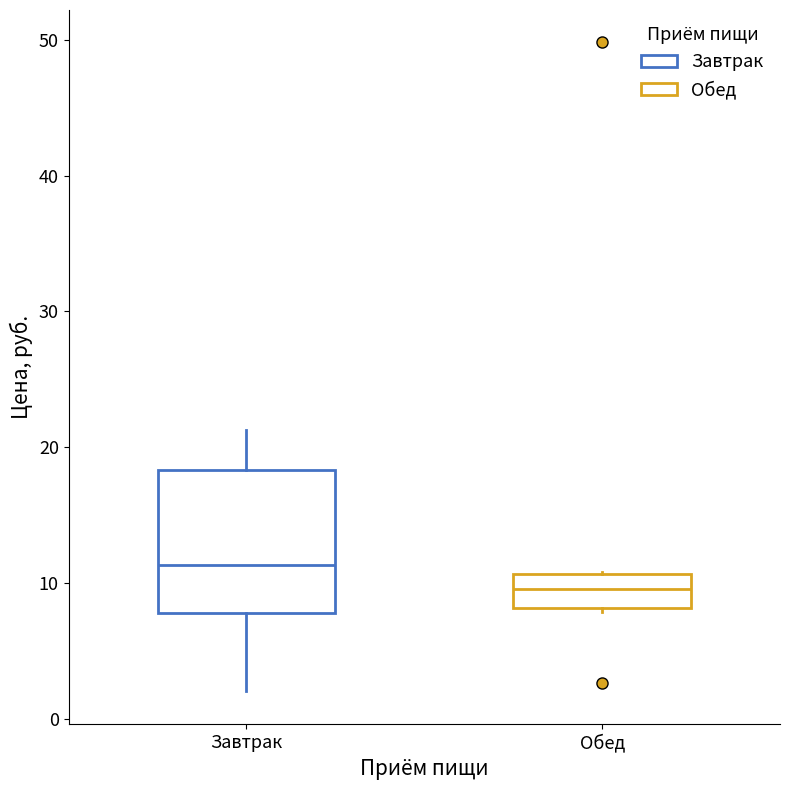

Reading left to right, transcribe this box plot: for each box, give where its median line is, the range the box spans, and where its two whiskers end, as read against the y-axis. The values are not printed on the chart, so give them approximately, as read against the axis.

Завтрак: median 11, box 8 to 18, whiskers 2 to 21
Обед: median 10, box 8 to 11, whiskers 8 to 11